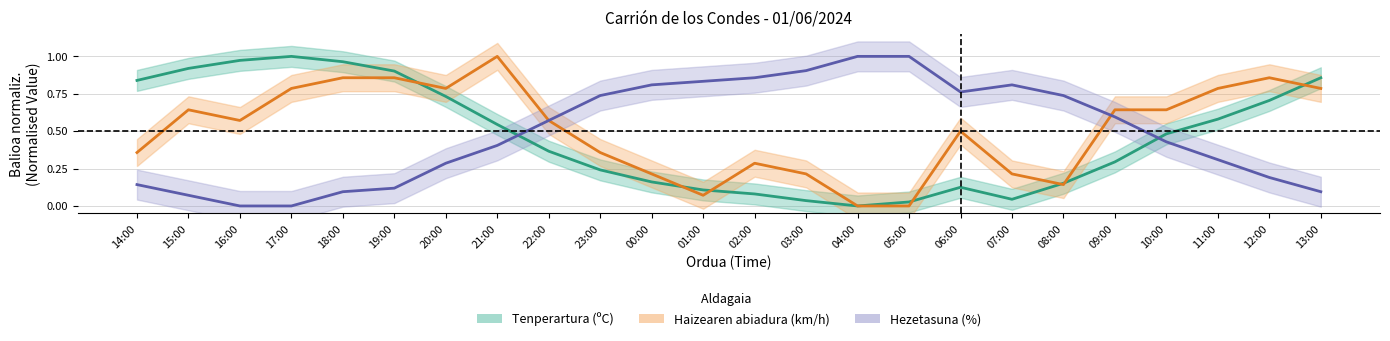

True or false: Tenperartura (ºC) has a value of 0.0 at 00:00.

False